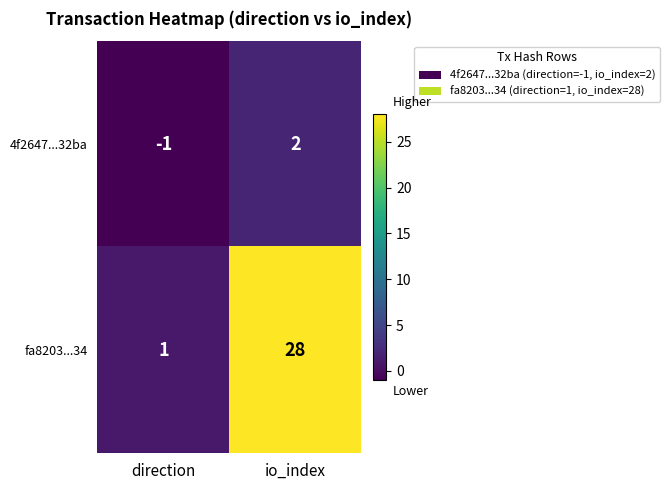

How many data points does each series have?

2